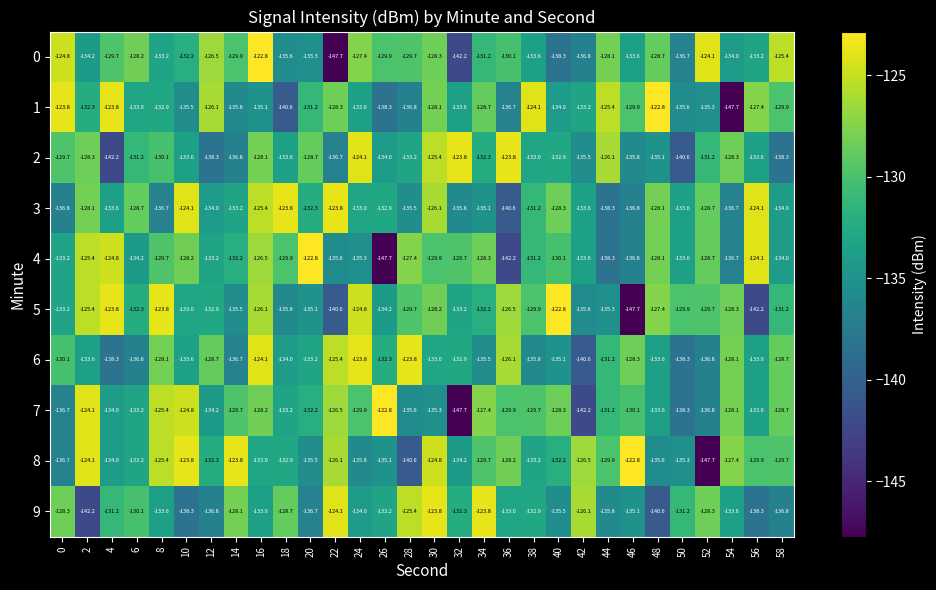

What value does the 7 series have at 42?

-142.2